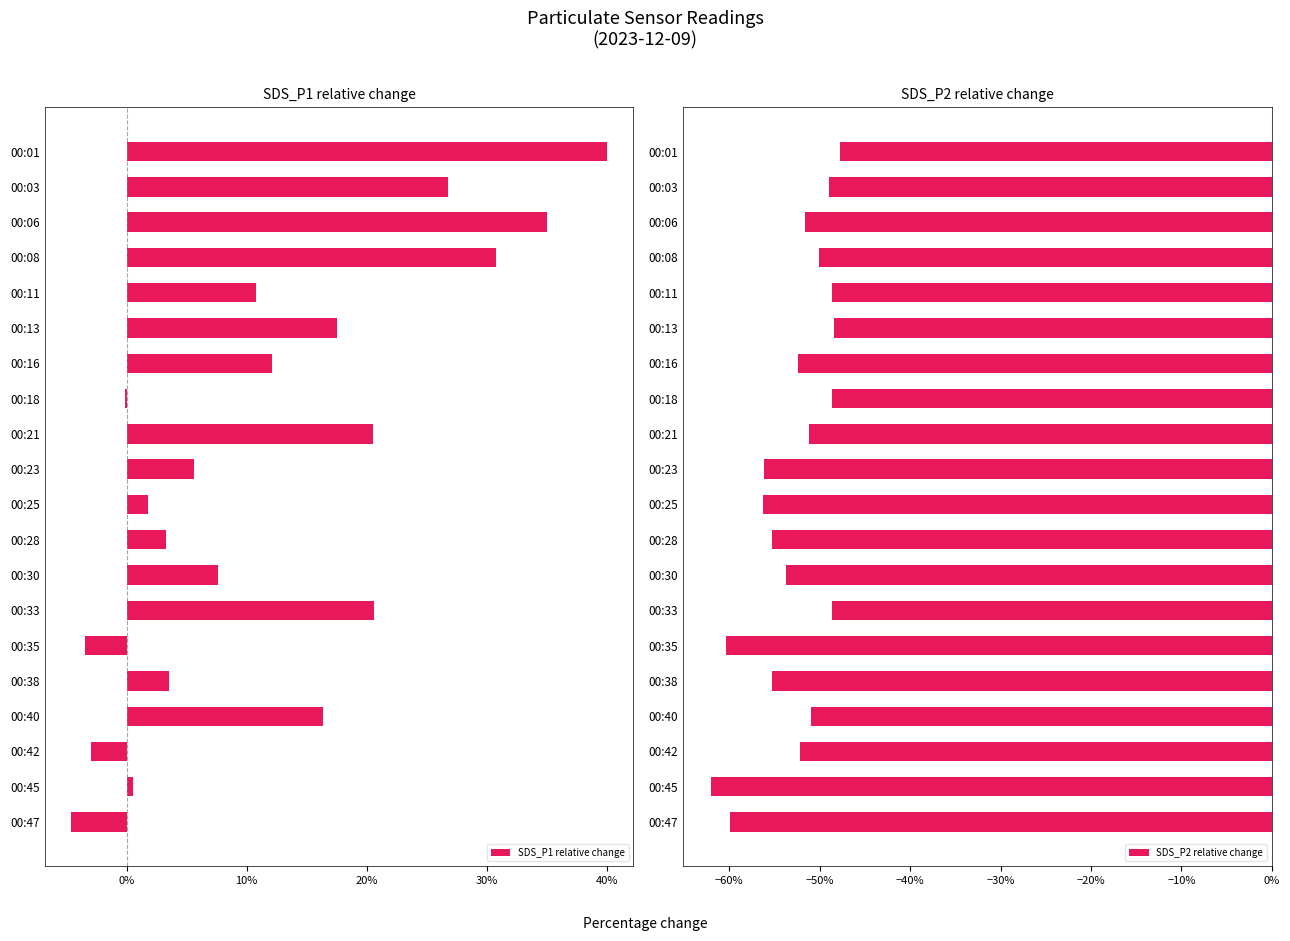

How many bars are there in each group?

2